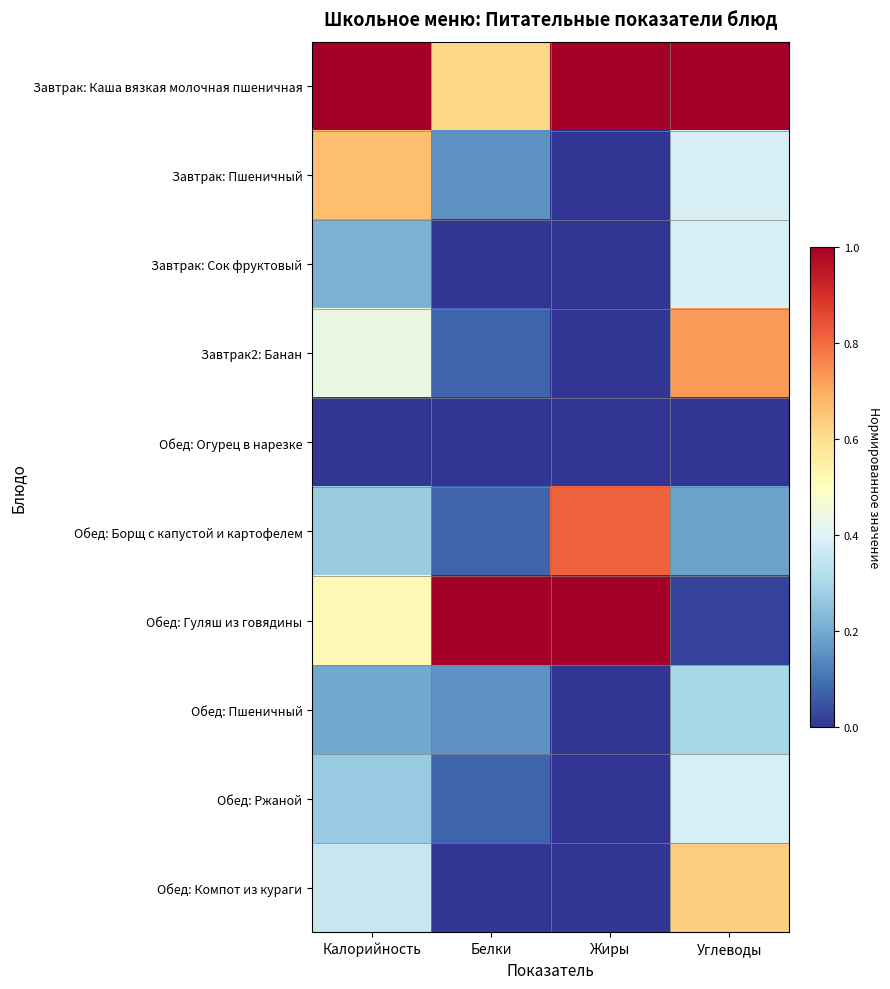

Reading right to left, list all the values displayed in this chart.

Завтрак: Каша вязкая молочная пшеничная: Углеводы=1.0	Жиры=1.0	Белки=0.6	Калорийность=1.0
Завтрак: Пшеничный: Углеводы=0.4	Жиры=0.0	Белки=0.2	Калорийность=0.7
Завтрак: Сок фруктовый: Углеводы=0.4	Жиры=0.0	Белки=0.0	Калорийность=0.2
Завтрак2: Банан: Углеводы=0.7	Жиры=0.0	Белки=0.1	Калорийность=0.4
Обед: Огурец в нарезке: Углеводы=0.0	Жиры=0.0	Белки=0.0	Калорийность=0.0
Обед: Борщ с капустой и картофелем: Углеводы=0.2	Жиры=0.8	Белки=0.1	Калорийность=0.3
Обед: Гуляш из говядины: Углеводы=0.0	Жиры=1.0	Белки=1.0	Калорийность=0.5
Обед: Пшеничный: Углеводы=0.3	Жиры=0.0	Белки=0.2	Калорийность=0.2
Обед: Ржаной: Углеводы=0.4	Жиры=0.0	Белки=0.1	Калорийность=0.3
Обед: Компот из кураги: Углеводы=0.6	Жиры=0.0	Белки=0.0	Калорийность=0.4